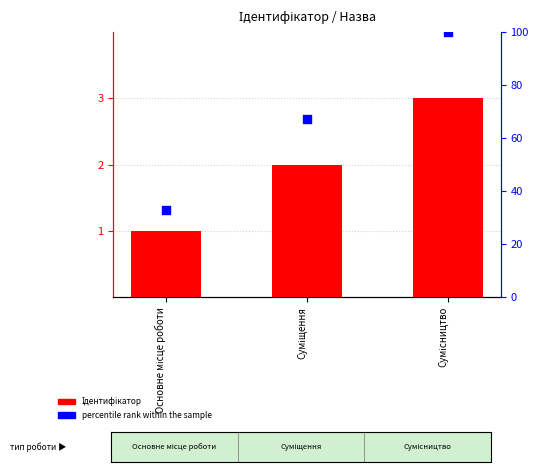

At how many categories does at least one series exceed 75?

1